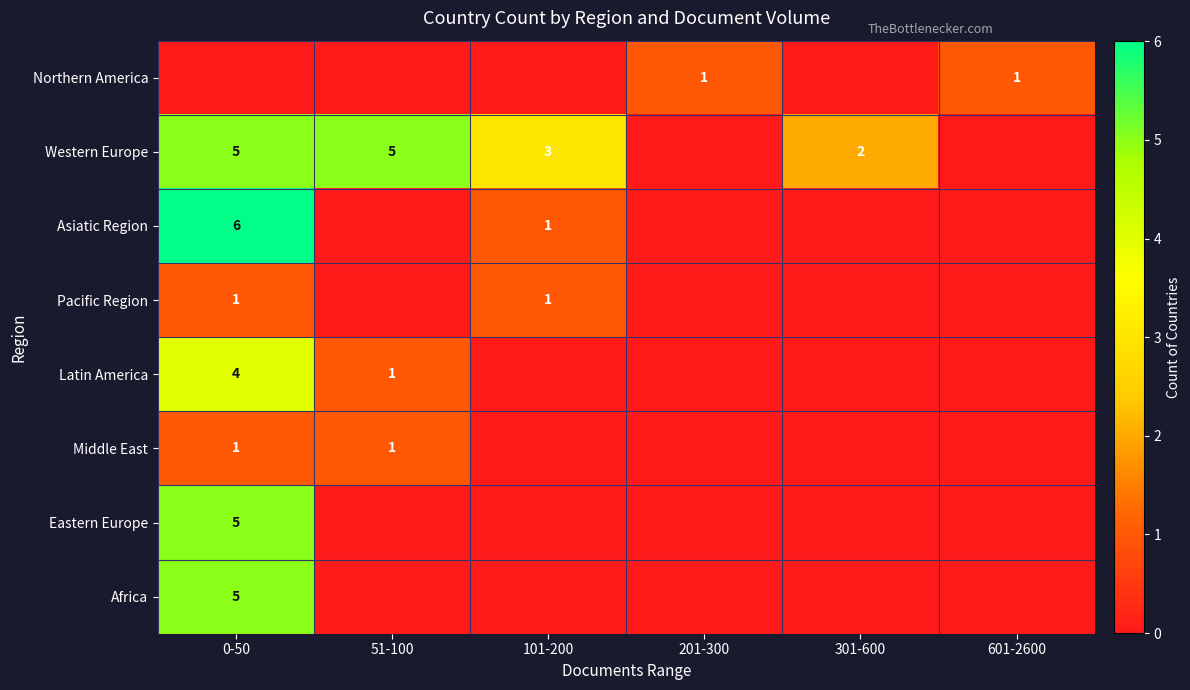

The Latin America series shows 4 at 0-50. True or false?

True